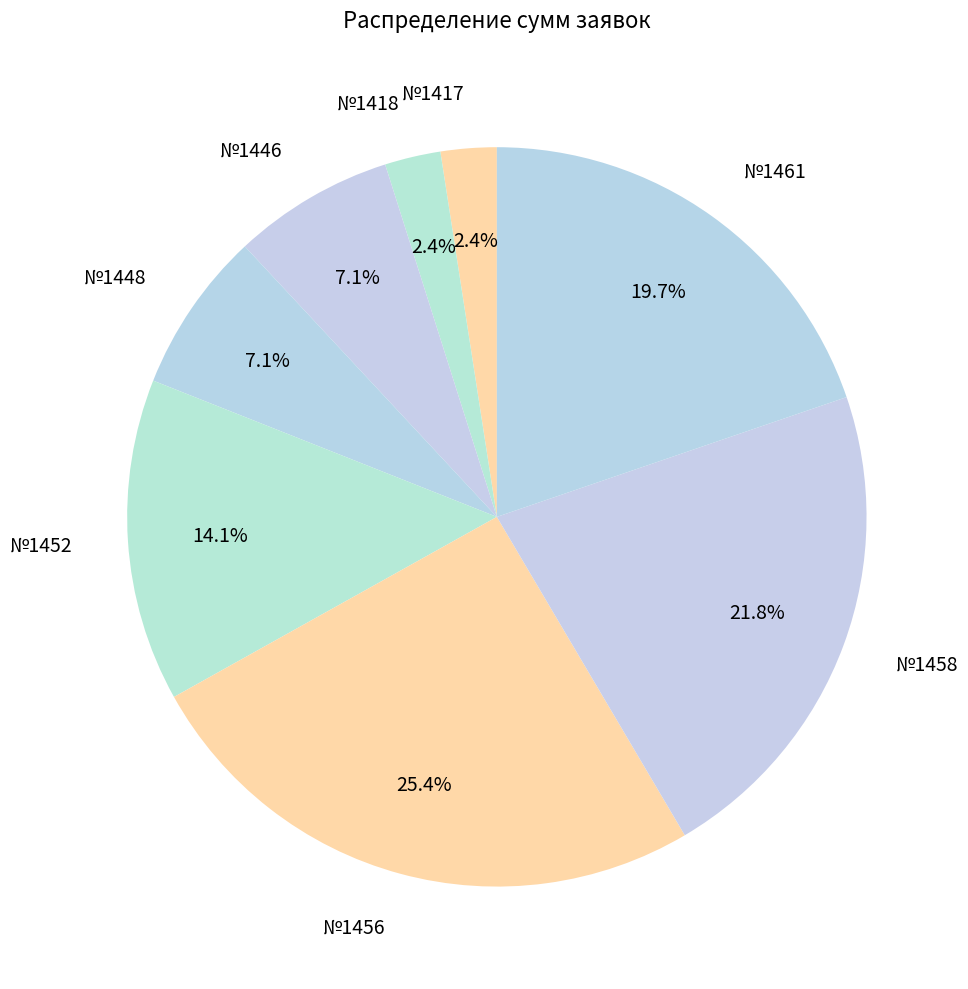

Does №1417 account for over 50% of the chart?

No